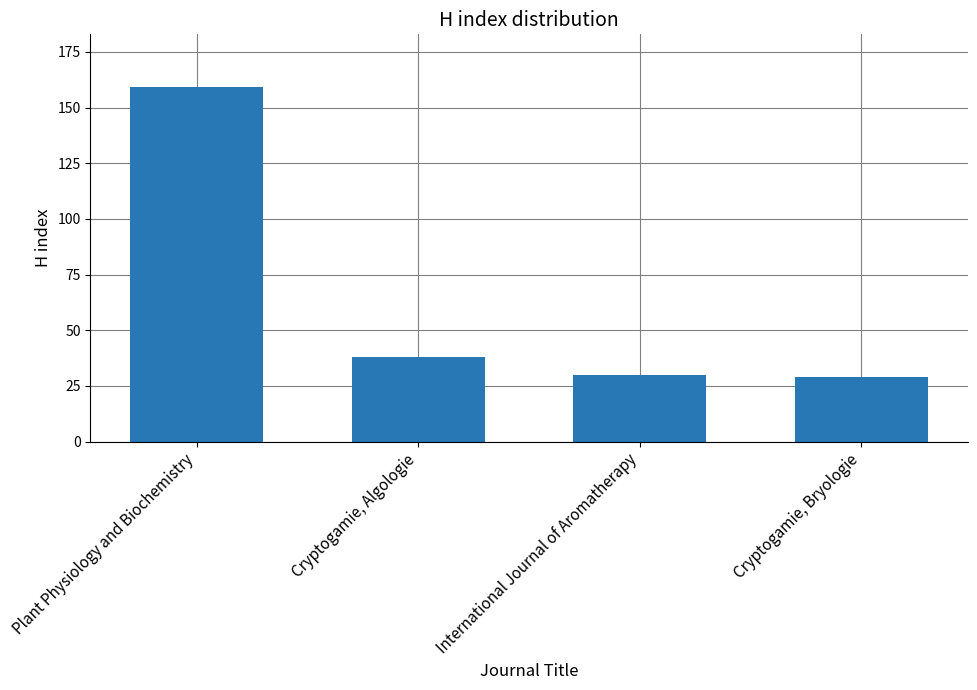

How many values are below 38?

2